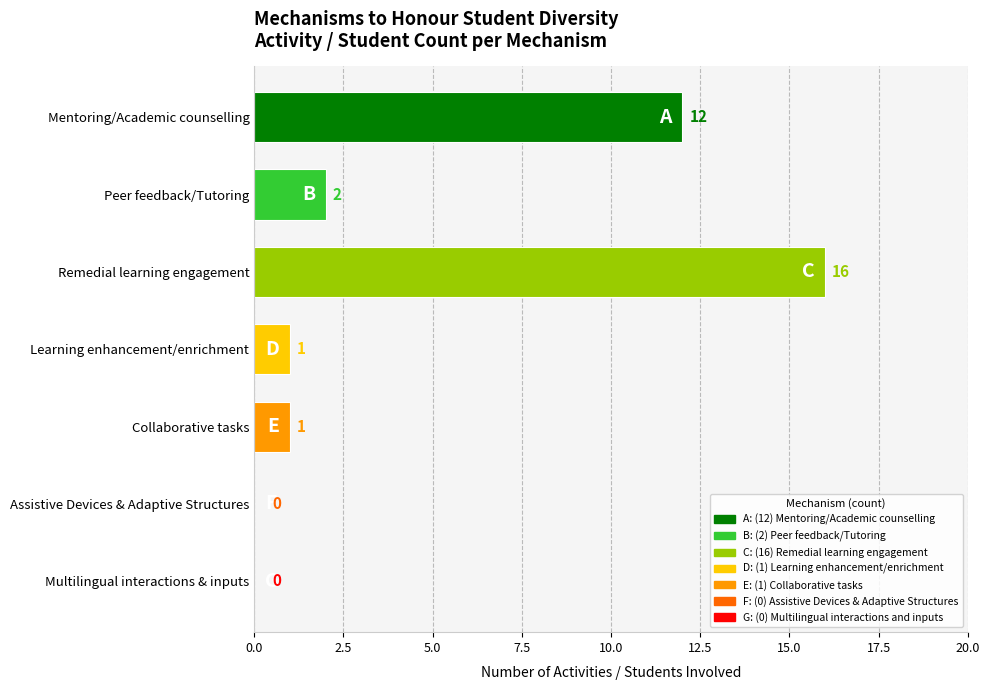

Does the chart contain stacked bars?

No